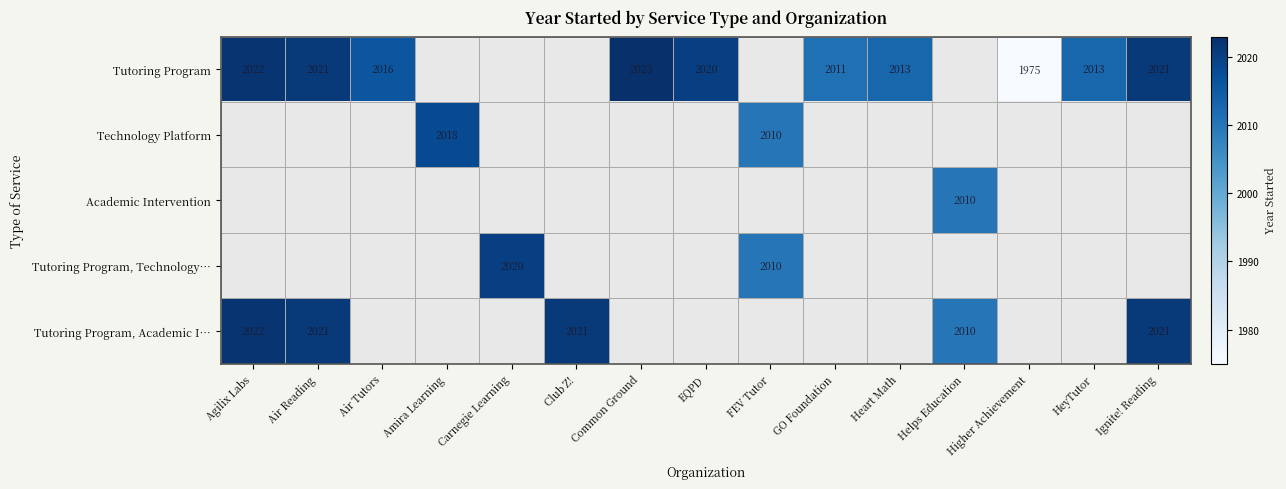

Is it true that Tutoring Program equals 1006 at GO Foundation?

False